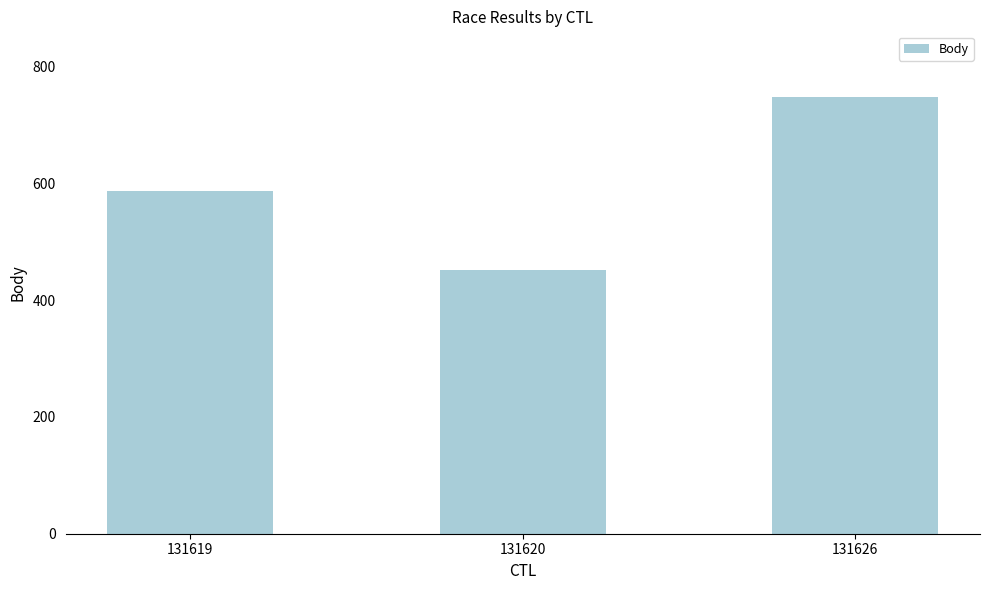

Reading left to right, list all the values displayed in this chart.

586	452	748